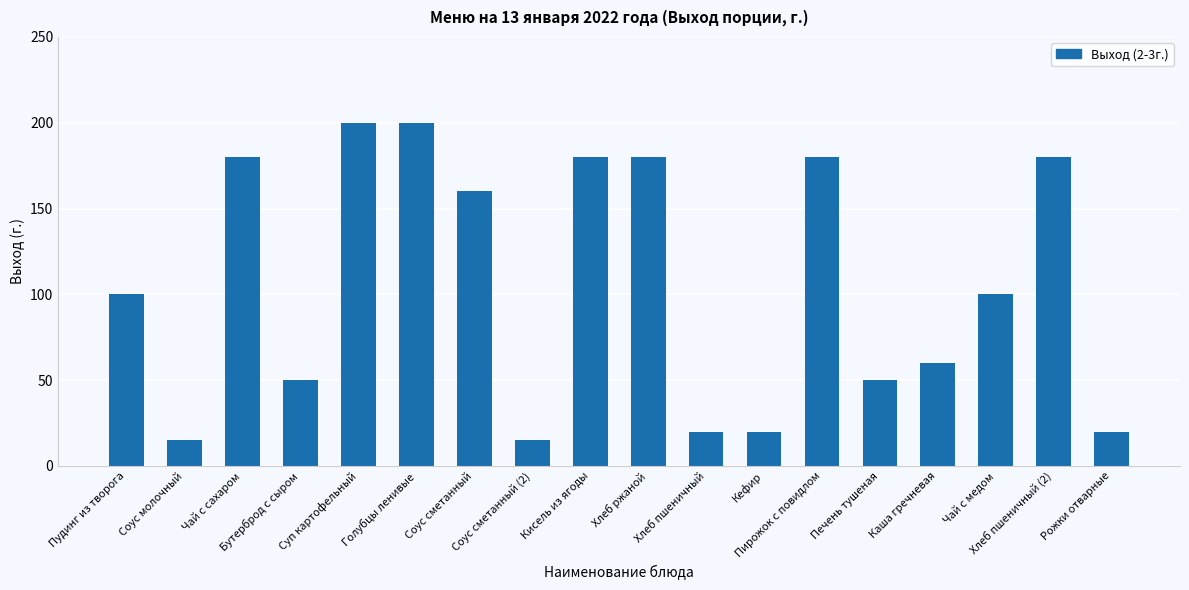

What is the change in value from Хлеб пшеничный to Печень тушеная?

+30